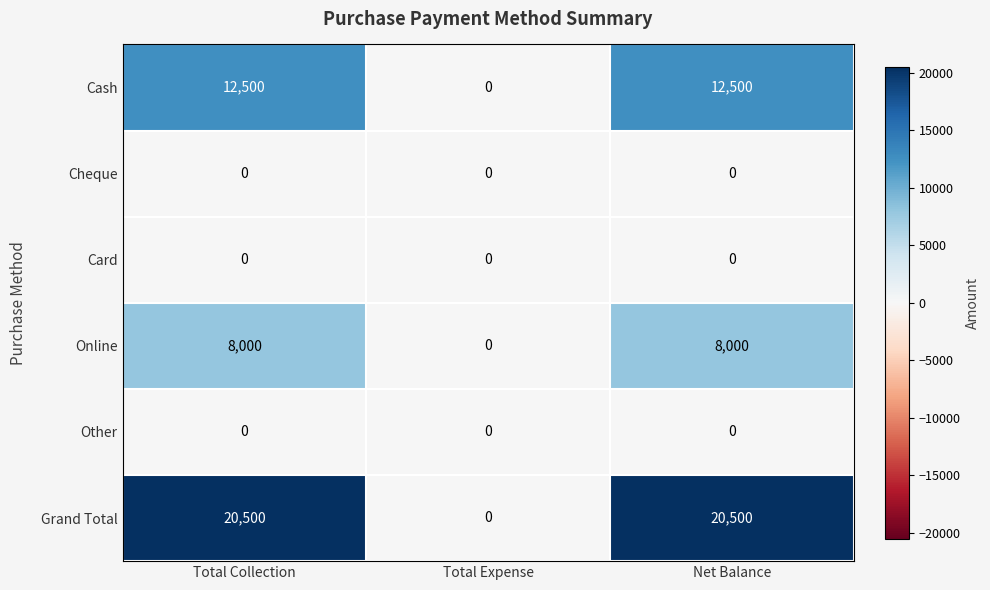

Which series has the widest spread of values?

Grand Total